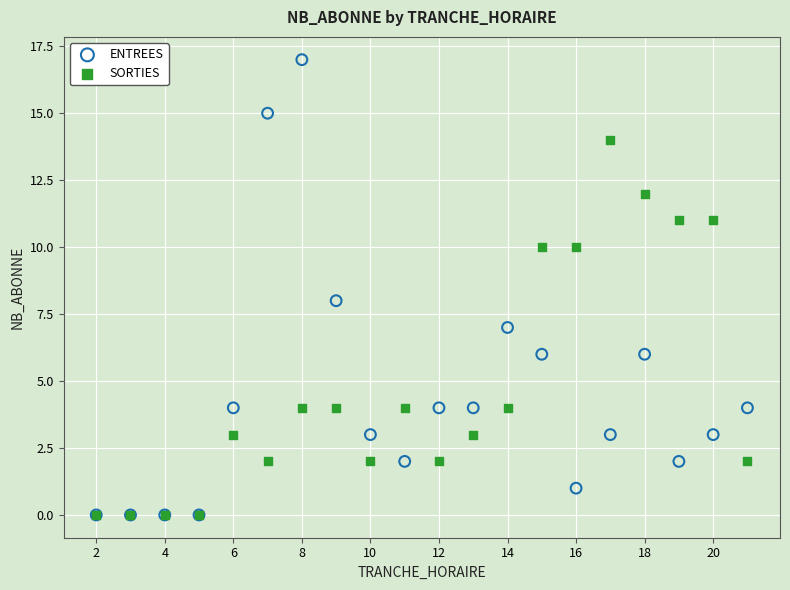

Which series has the largest Y range (max minus min)?

ENTREES